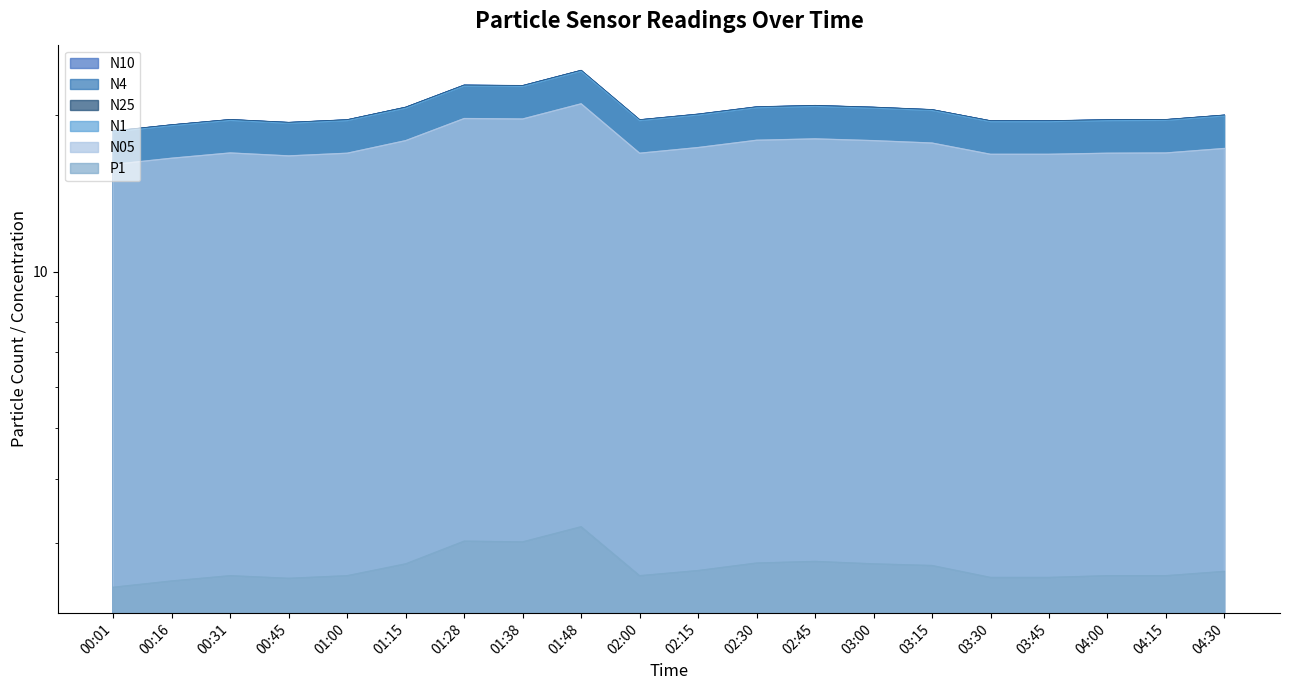

True or false: N4 and N25 intersect in this chart.

False